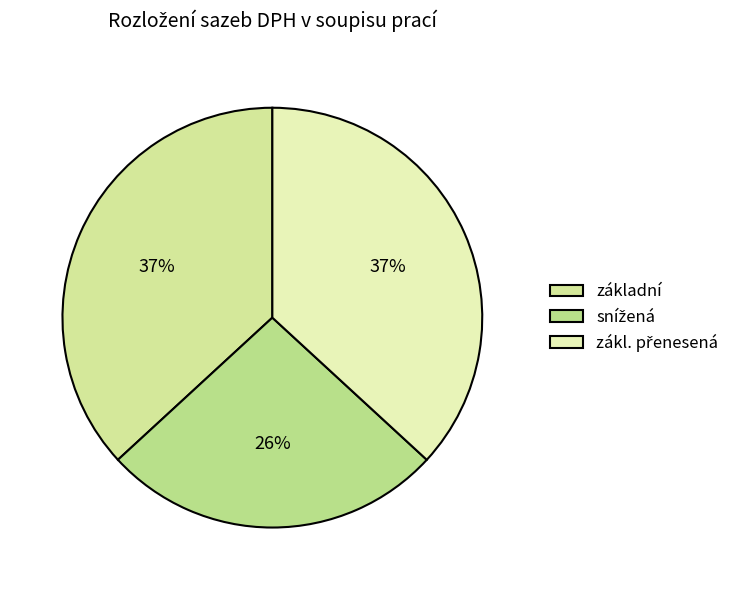

True or false: snížená accounts for 26% of the total.

True